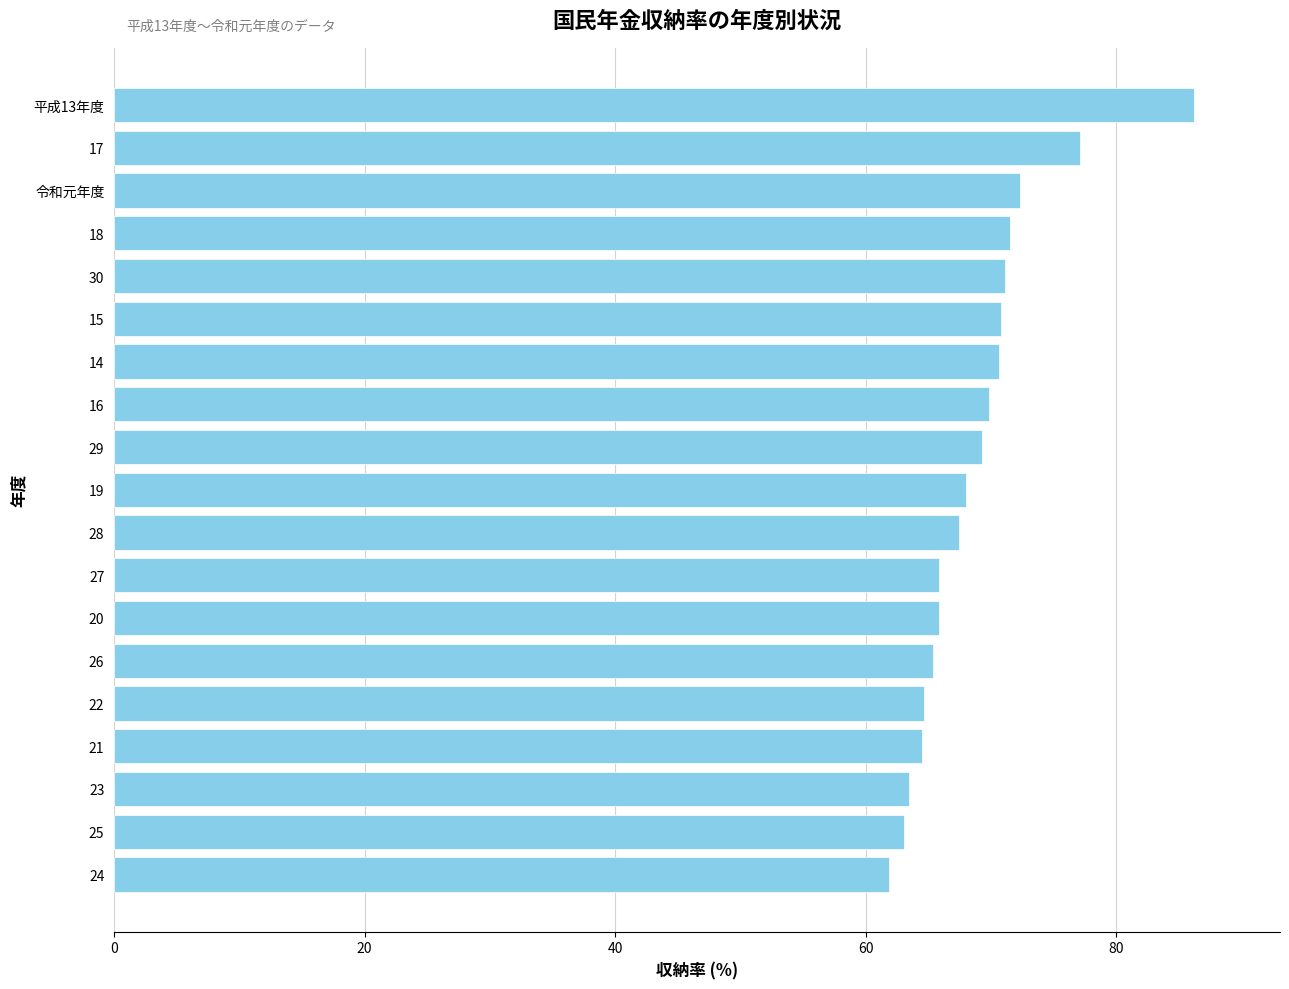

Count the number of data series in this chart.

1